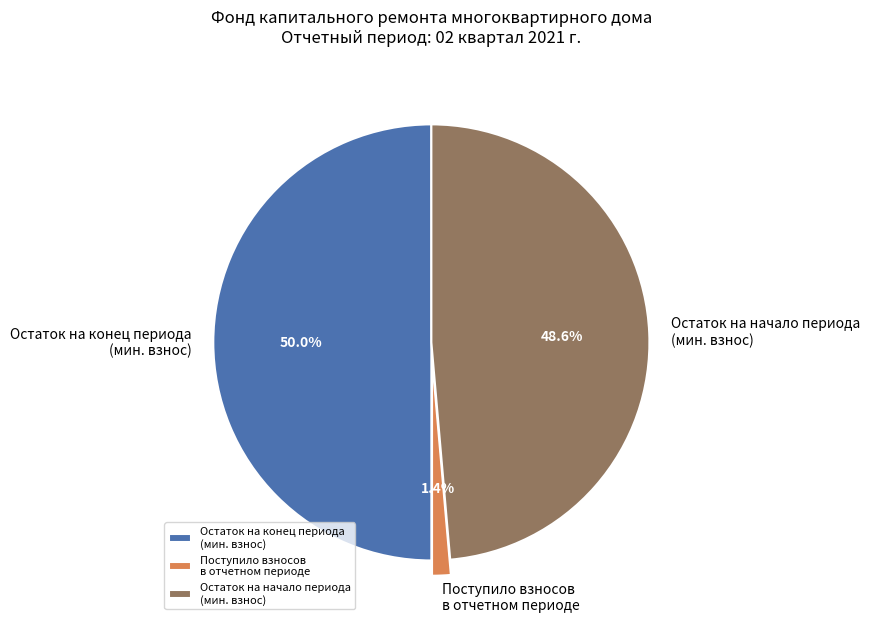

Which has a higher value, Остаток на начало периода (мин. взнос) or Поступило взносов в отчетном периоде?

Остаток на начало периода (мин. взнос)